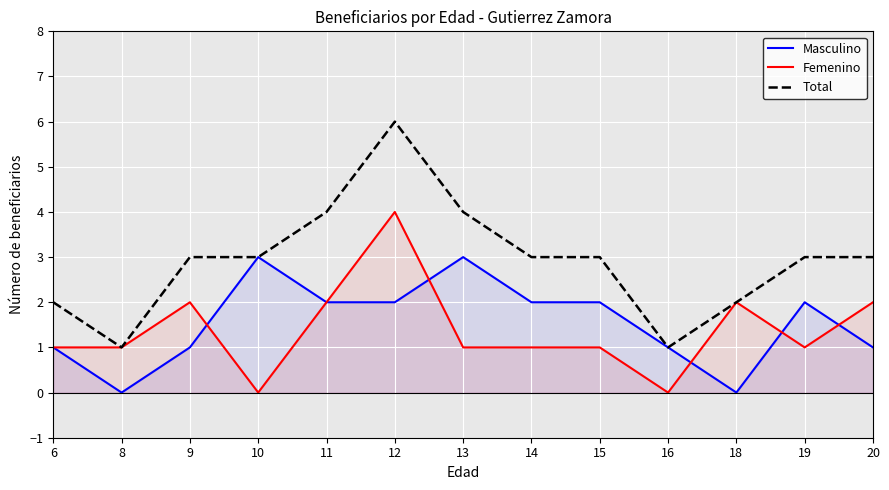

The value of Masculino at 12 is 2. True or false?

True